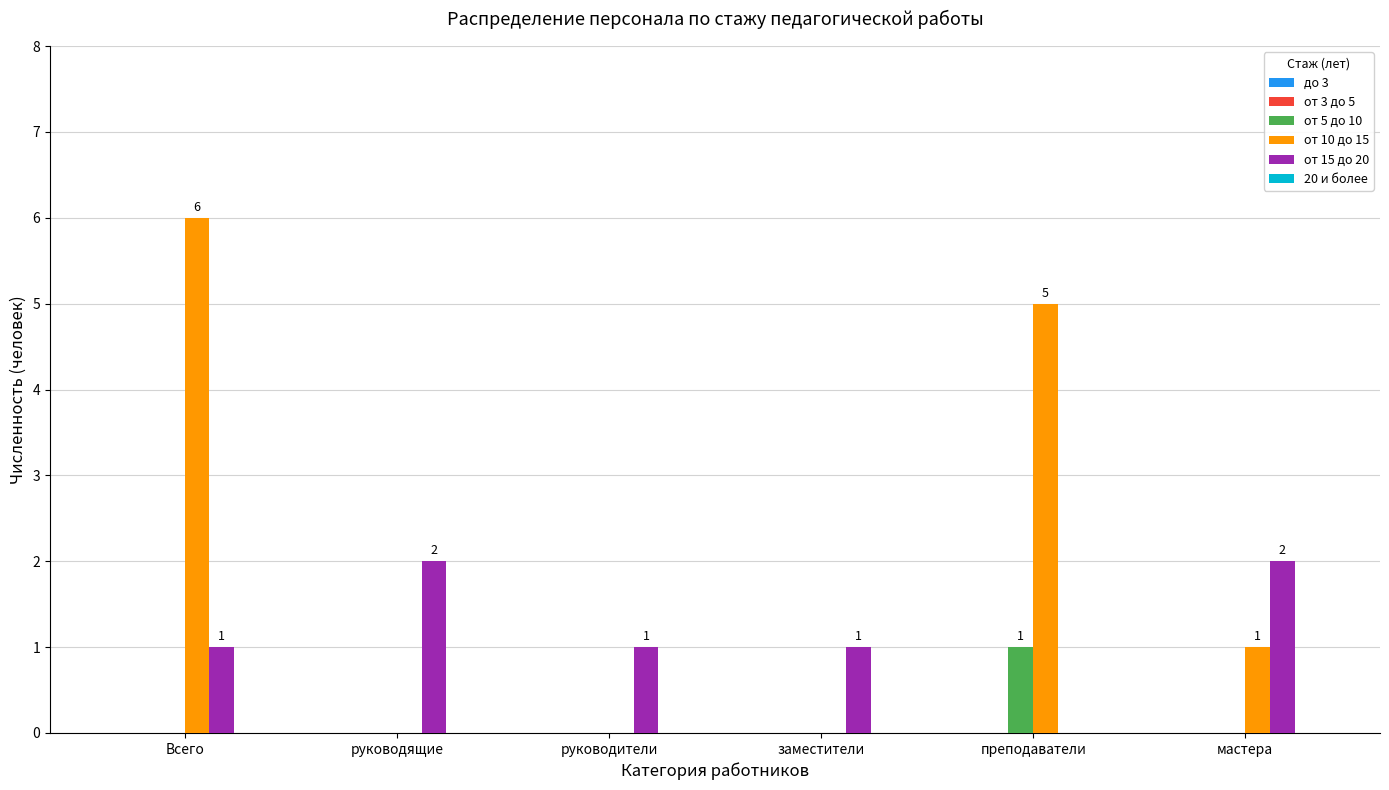

Reading left to right, transcribe all the data shown in this chart.

от 5 до 10: Всего=0	руководящие=0	руководители=0	заместители=0	преподаватели=1	мастера=0
от 10 до 15: Всего=6	руководящие=0	руководители=0	заместители=0	преподаватели=5	мастера=1
от 15 до 20: Всего=1	руководящие=2	руководители=1	заместители=1	преподаватели=0	мастера=2